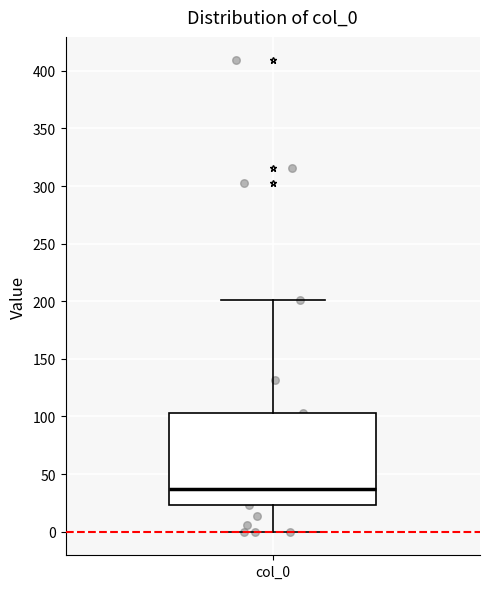

Read this box plot against the y-axis: the position of the median line, the range covered by the box, and the ends of both whiskers. The values are not printed on the chart, so give them approximately, as read against the axis.

median 35, box 25 to 105, whiskers 0 to 200